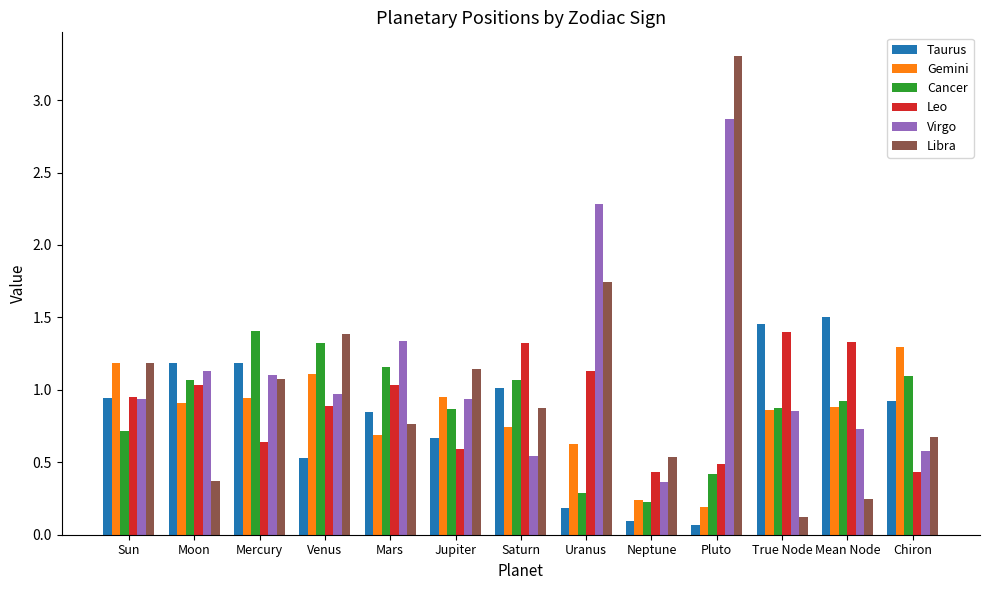

At which label does Cancer reach its minimum?

Neptune